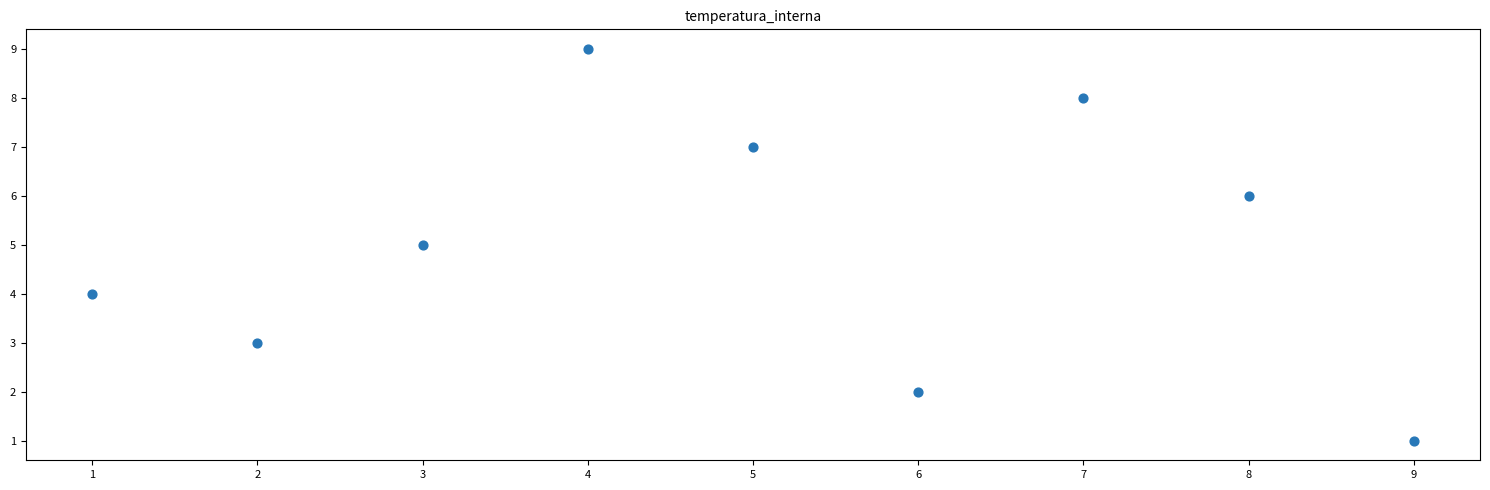

What is the range of Y values (max minus min)?

8